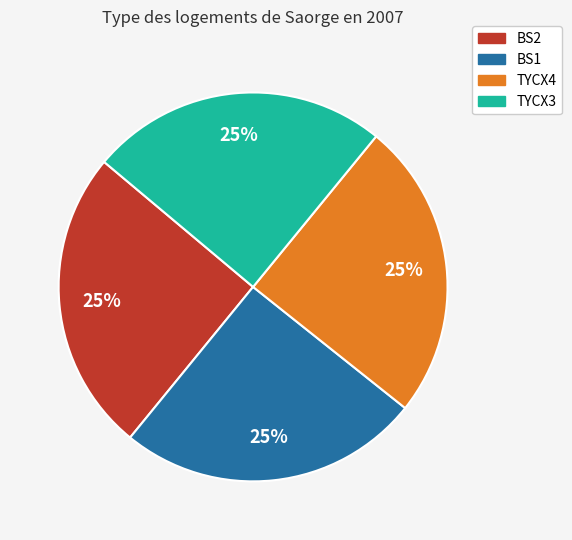

Count the number of slices in the pie.

4